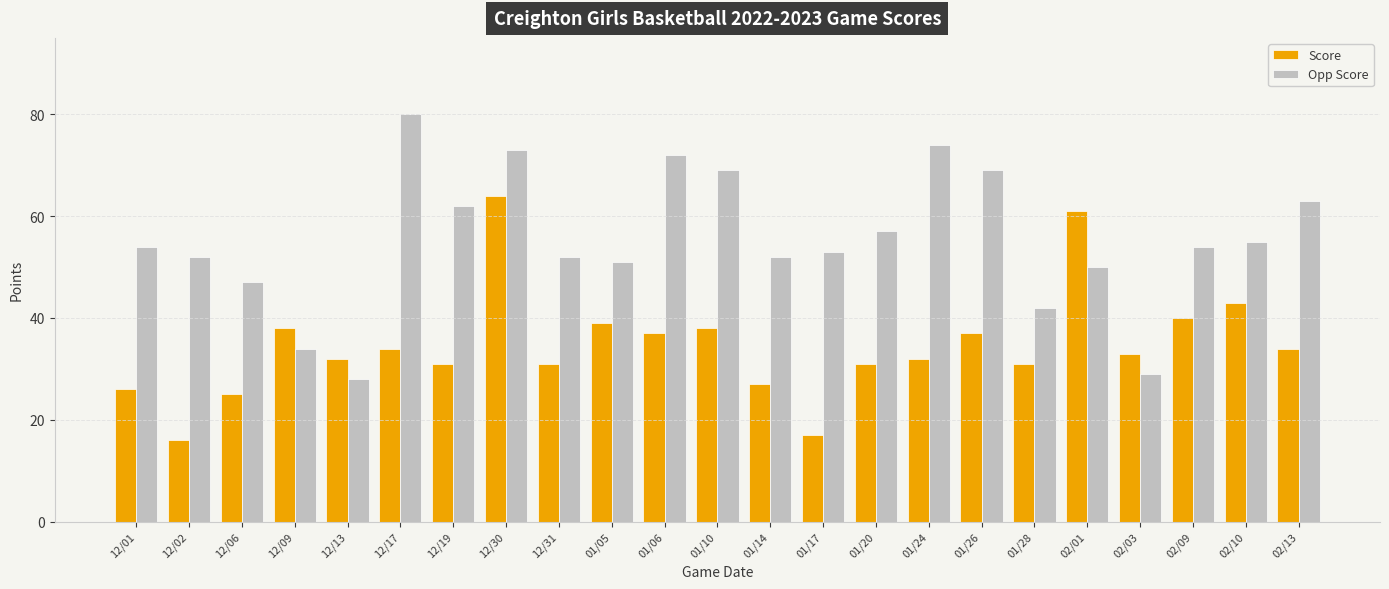

Which category has the lowest value in the Opp Score series?

12/13